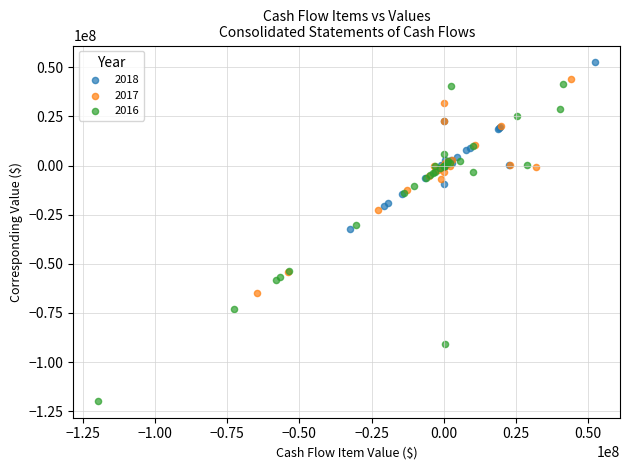

Which series reaches the minimum Y coordinate?

2016